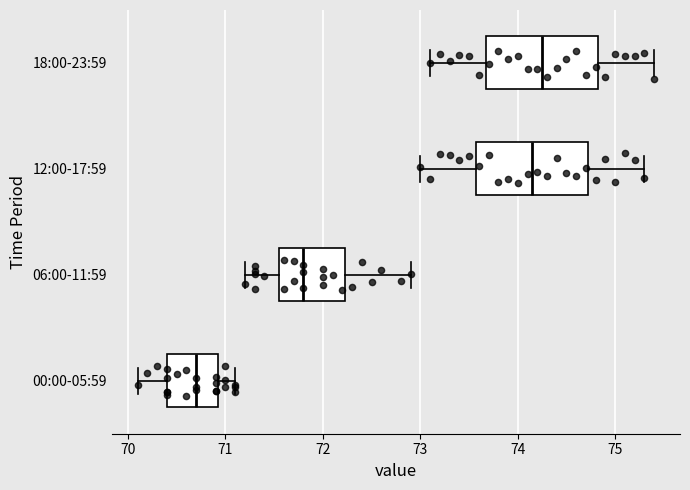

Reading bottom to top, transcribe this box plot: for each box, give where its median line is, the range the box spans, and where its two whiskers end, as read against the x-axis. The values are not printed on the chart, so give them approximately, as read against the axis.

00:00-05:59: median 70.7, box 70.4 to 70.9, whiskers 70.1 to 71.1
06:00-11:59: median 71.8, box 71.6 to 72.2, whiskers 71.2 to 72.9
12:00-17:59: median 74.2, box 73.6 to 74.7, whiskers 73.0 to 75.3
18:00-23:59: median 74.3, box 73.7 to 74.8, whiskers 73.1 to 75.4